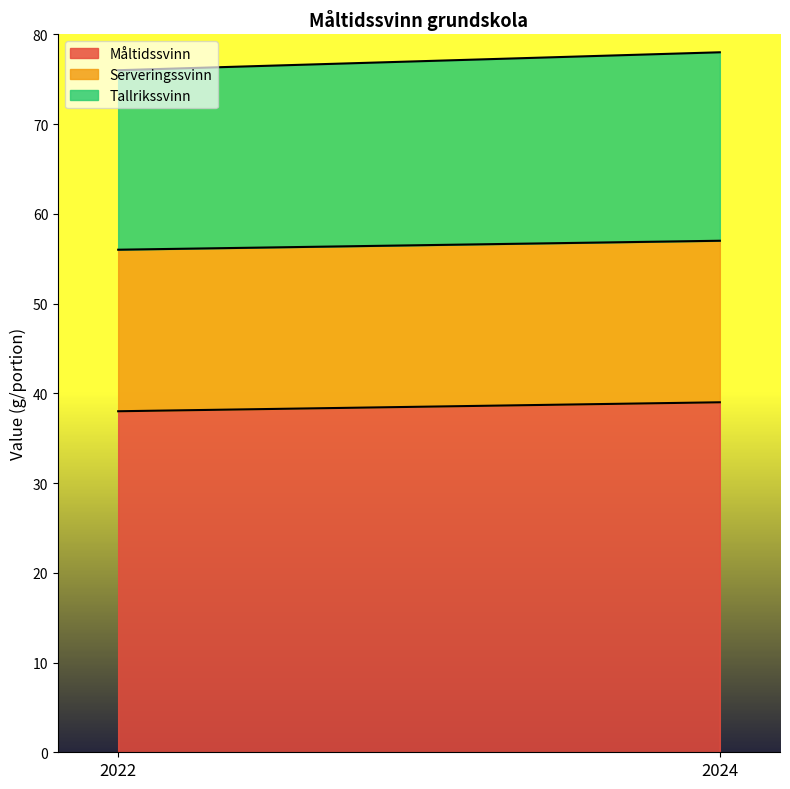

At how many categories does at least one series exceed 36?

2